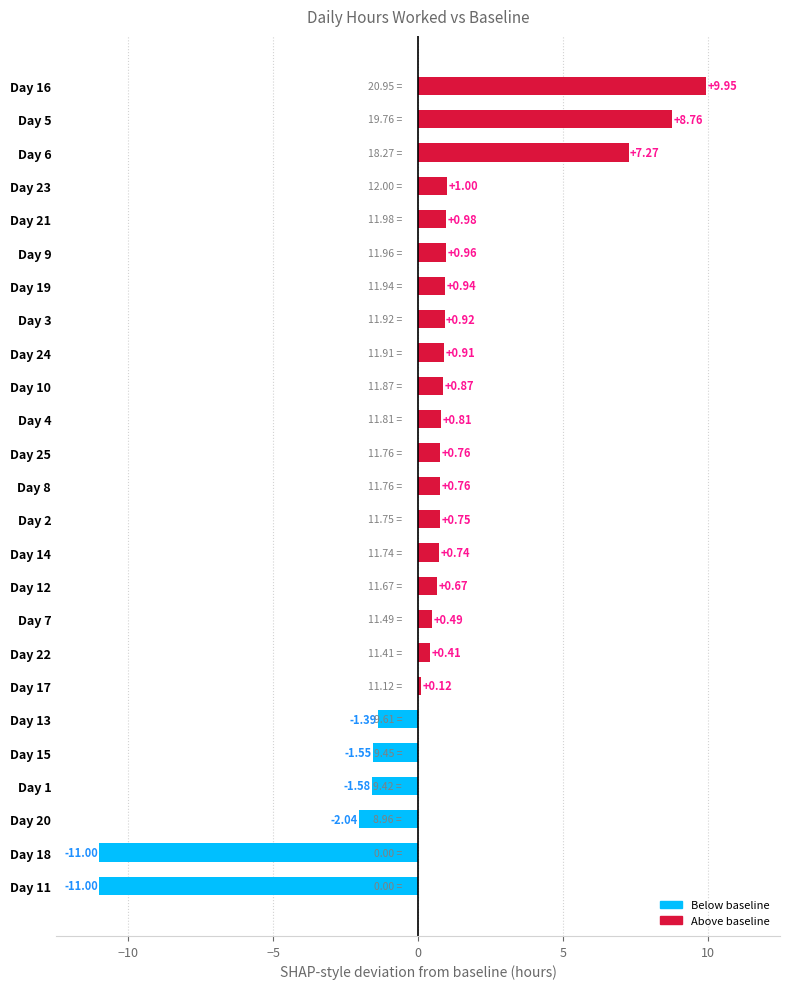

At which category does the chart reach its peak across all series?

Day 16